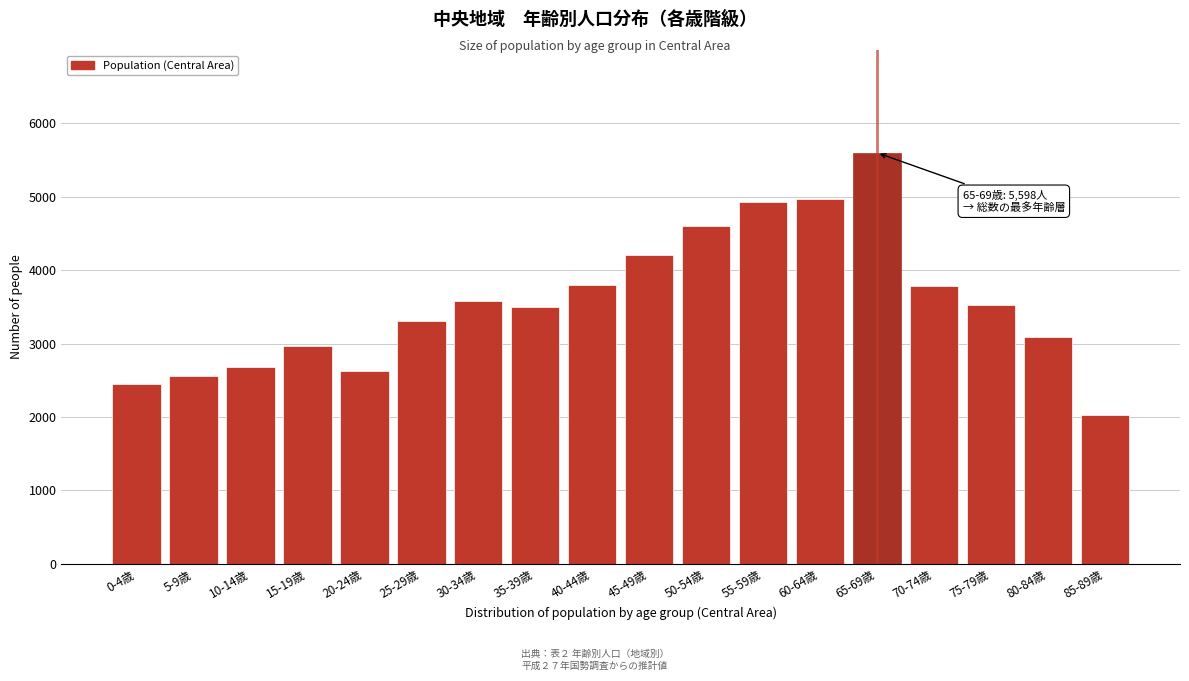

The value at 75-79歳 is 3522. True or false?

True